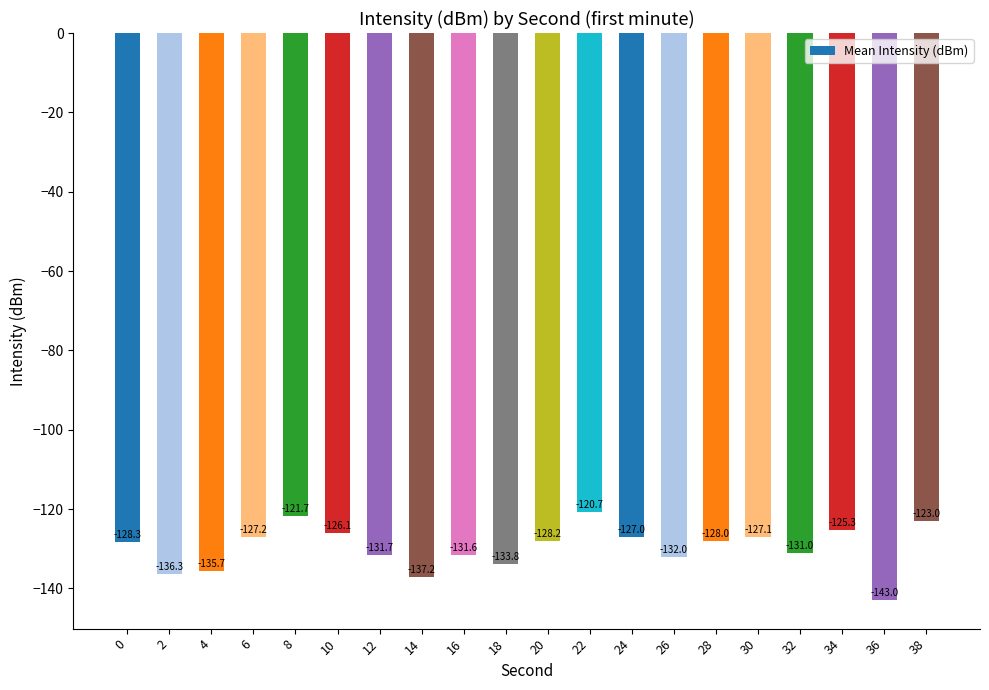

How many bars are there in total?

20